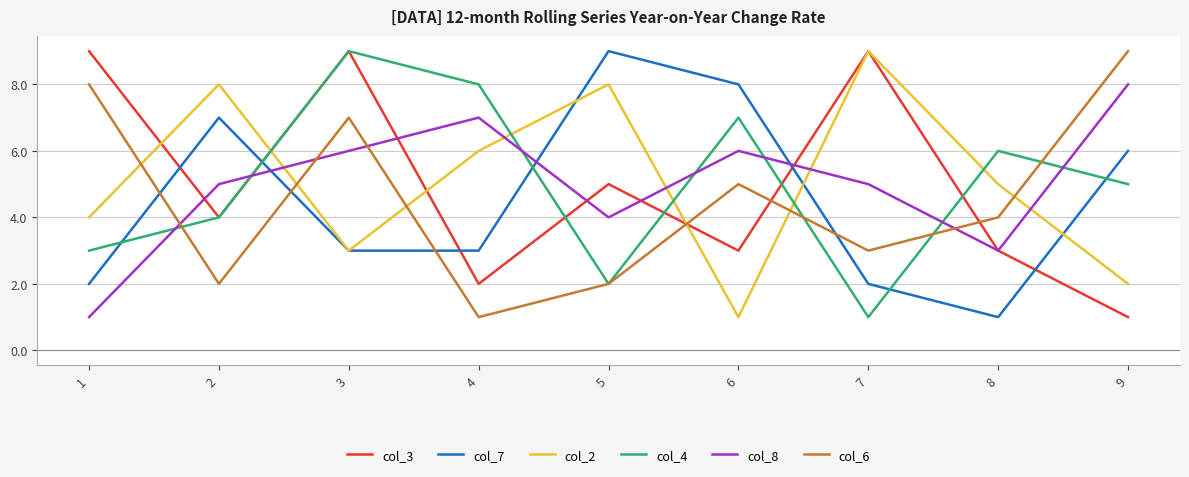

What is the sum of the col_2 values at 9 and 6?

3